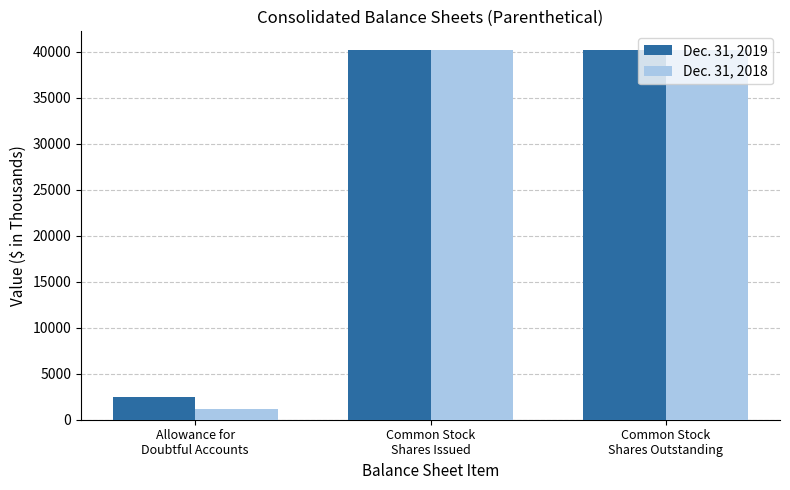

What is the difference between the maximum and minimum values in the Dec. 31, 2018 series?

39073